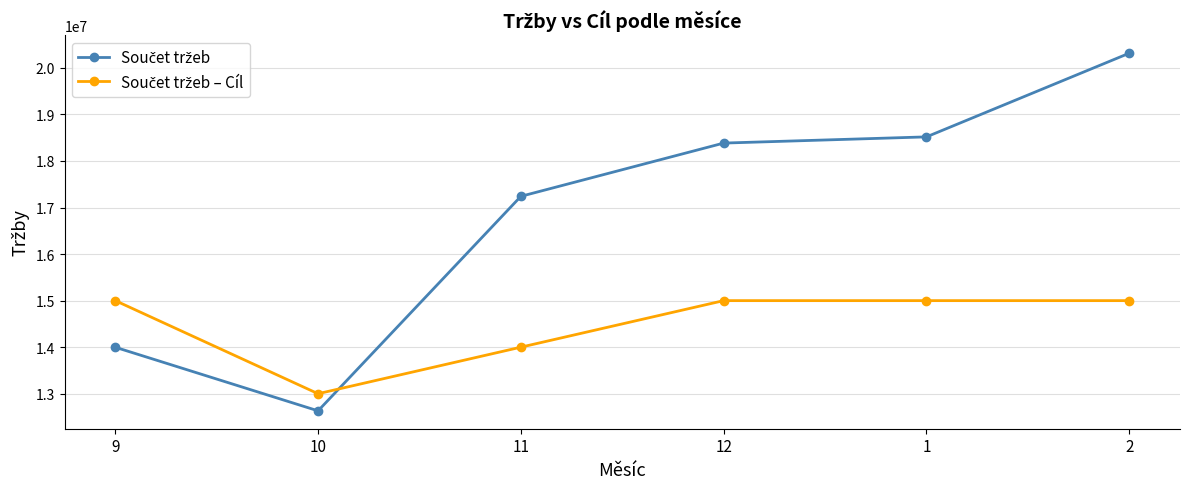

What is the smallest value displayed?

12632080